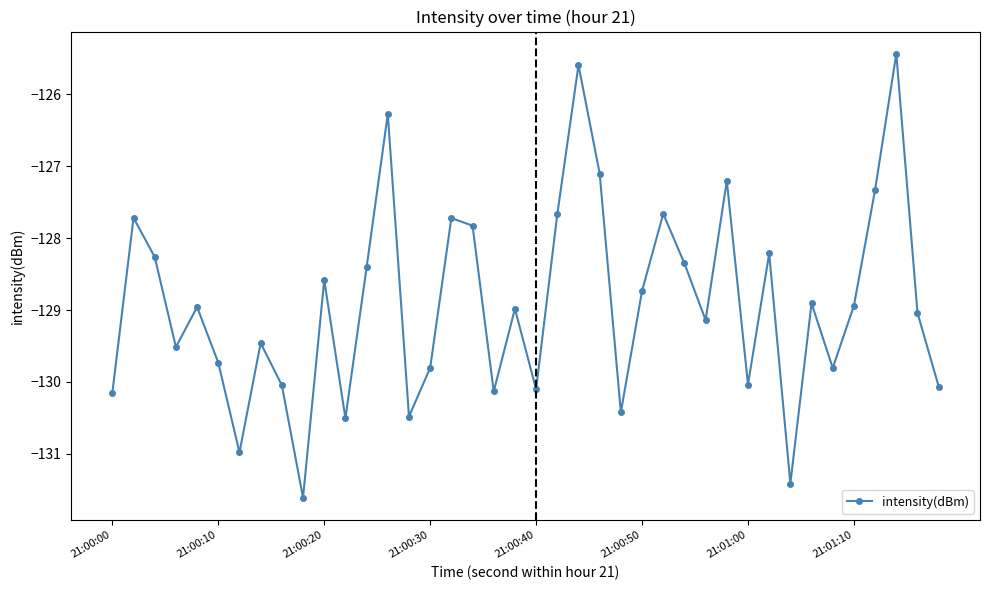

What is the smallest value displayed?

-131.6